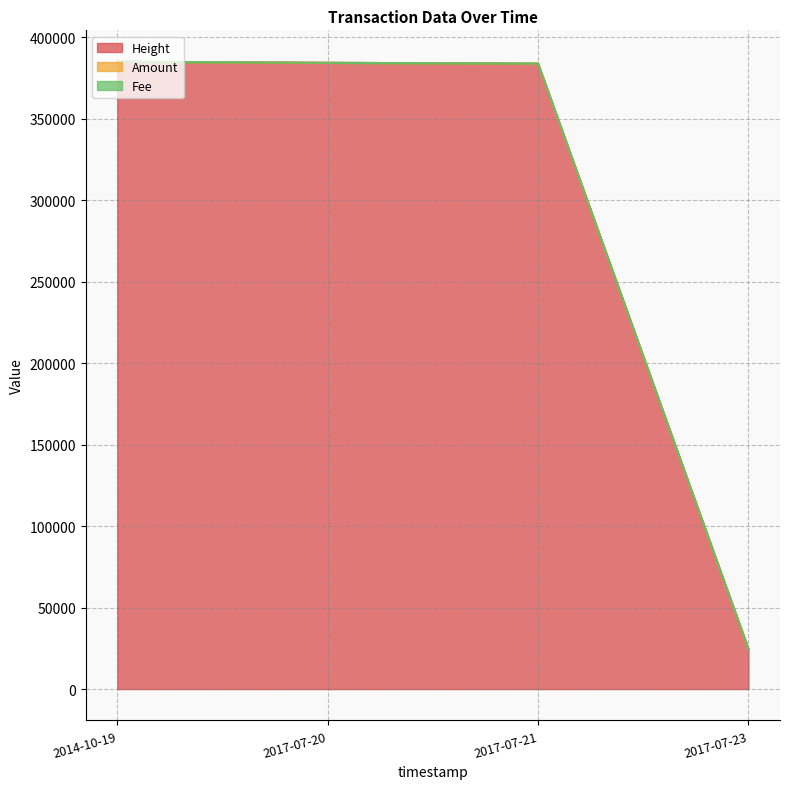

The value of Height at 2017-07-20 is 603481. True or false?

False